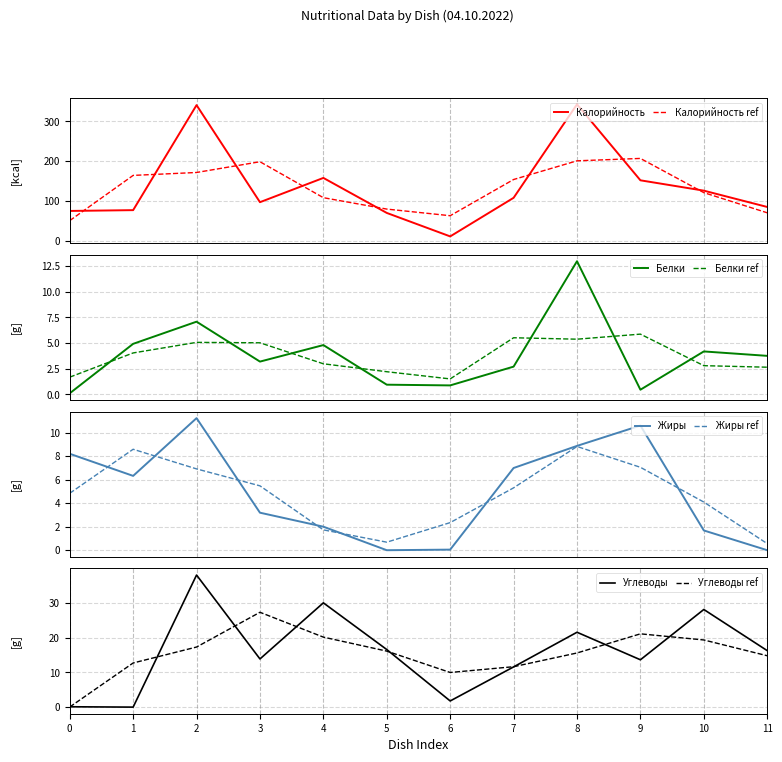

At how many categories does at least one series exceed 173?

2